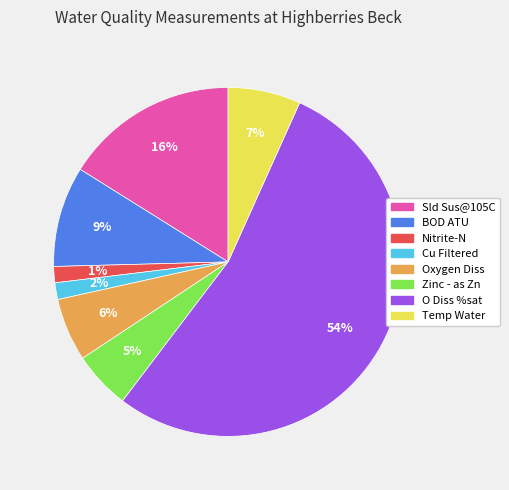

To the nearest percent, what is the combined percentage of Oxygen Diss and Sld Sus@105C?

22%